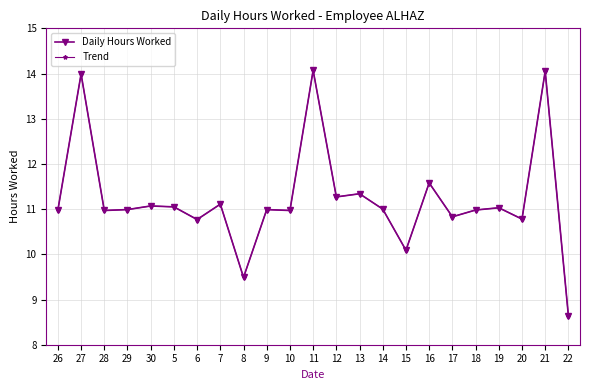

True or false: Trend and Daily Hours Worked intersect in this chart.

False